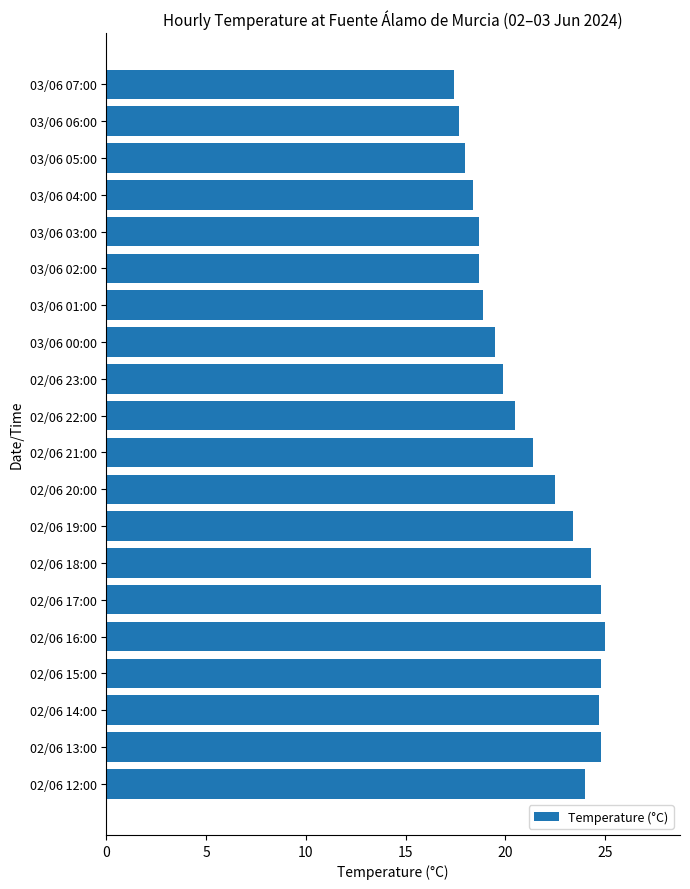

What is the sum of the values at 03/06 00:00 and 03/06 06:00?

37.2